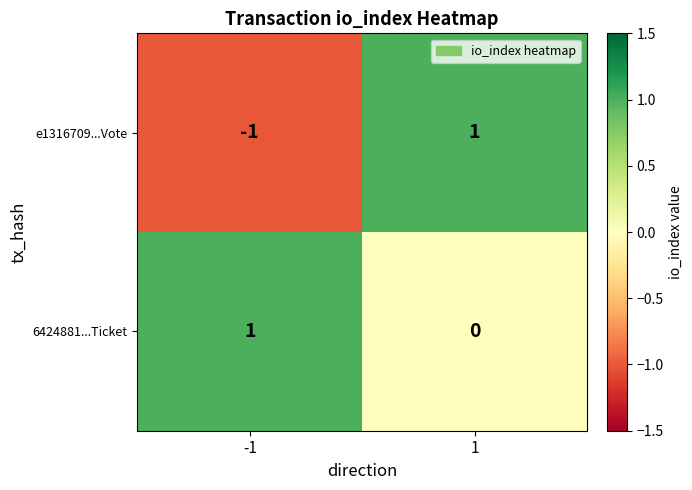

How many data points in 6424881...Ticket are less than 1?

1